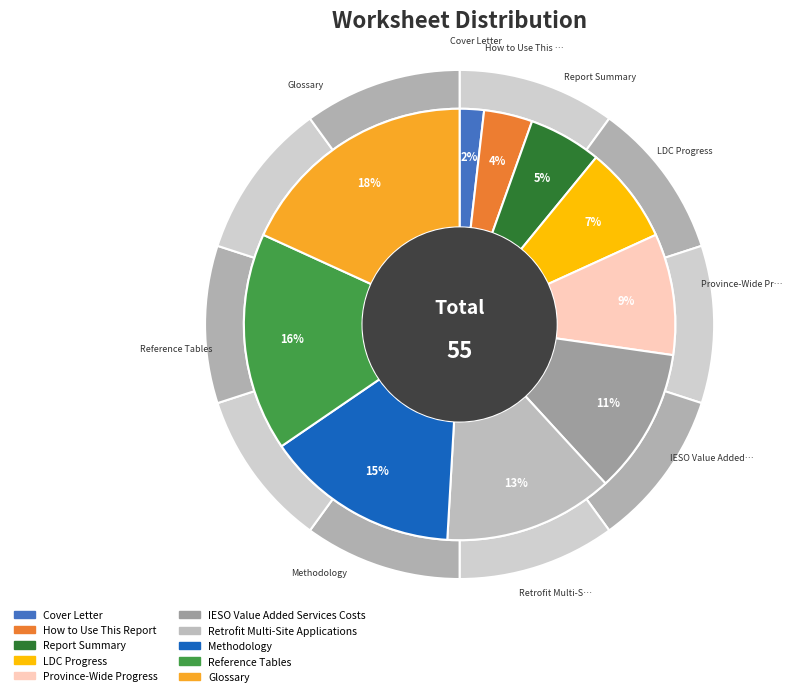

Approximately how many times larger is the value at LDC Progress compared to IESO Value Added Services Costs?

0.7